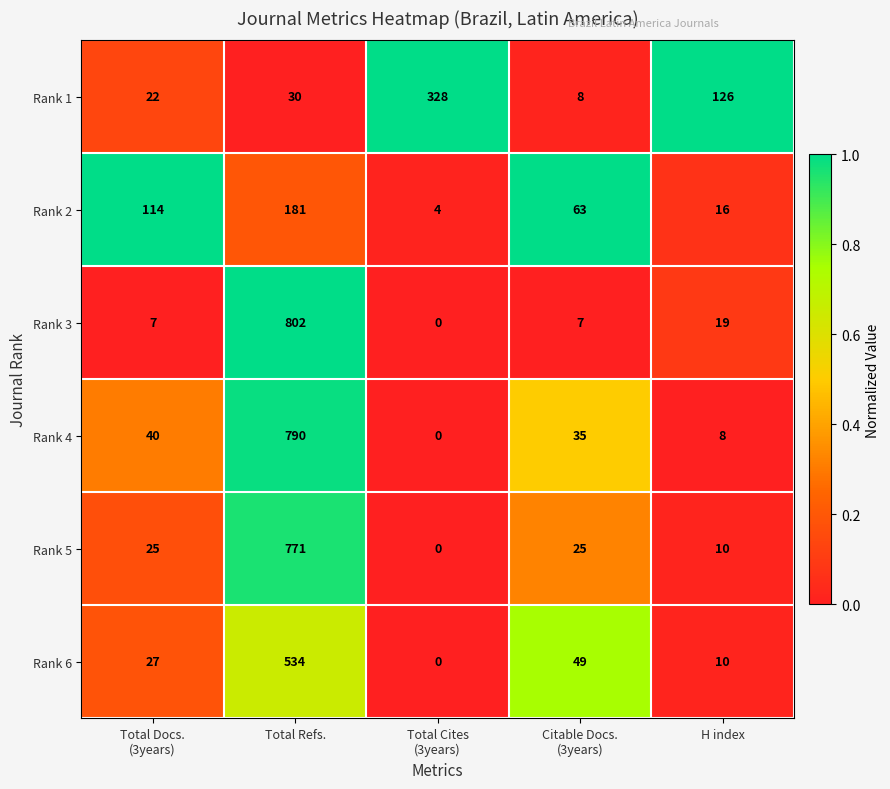

Which series has the widest spread of values?

Rank 3